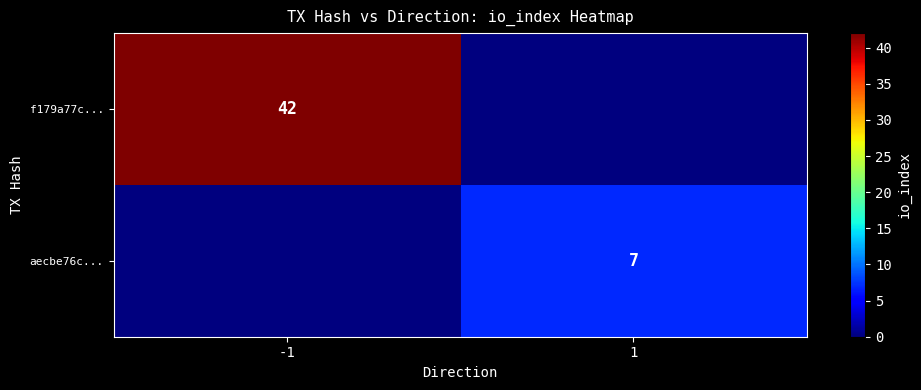

Is the value of f179a77c... at -1 greater than the value of aecbe76c... at 1?

Yes